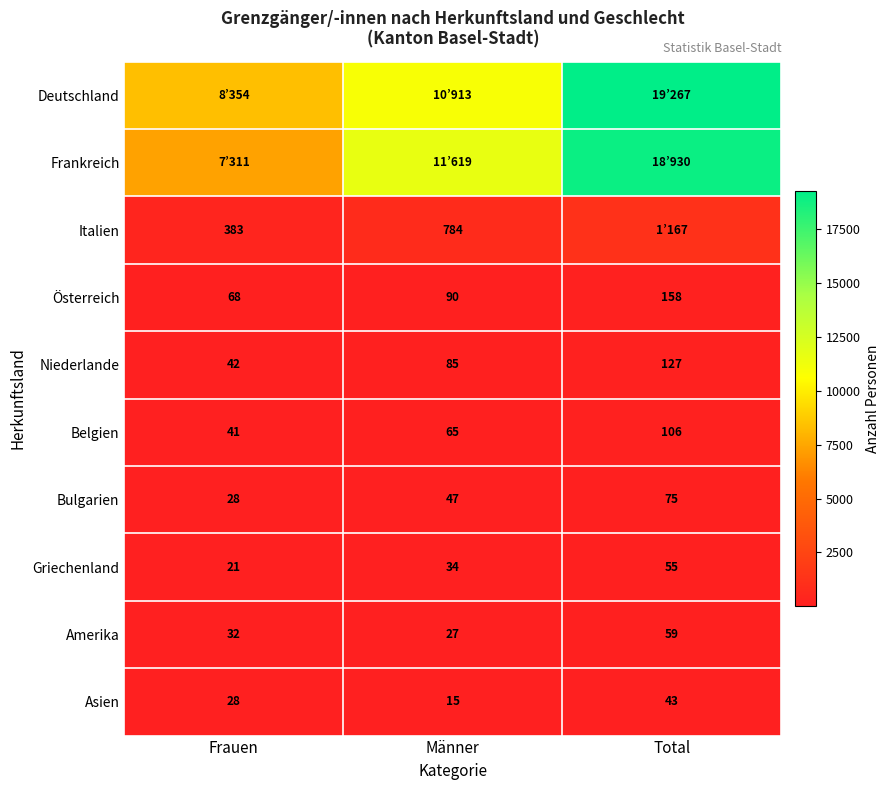

How many distinct data groups are displayed?

10